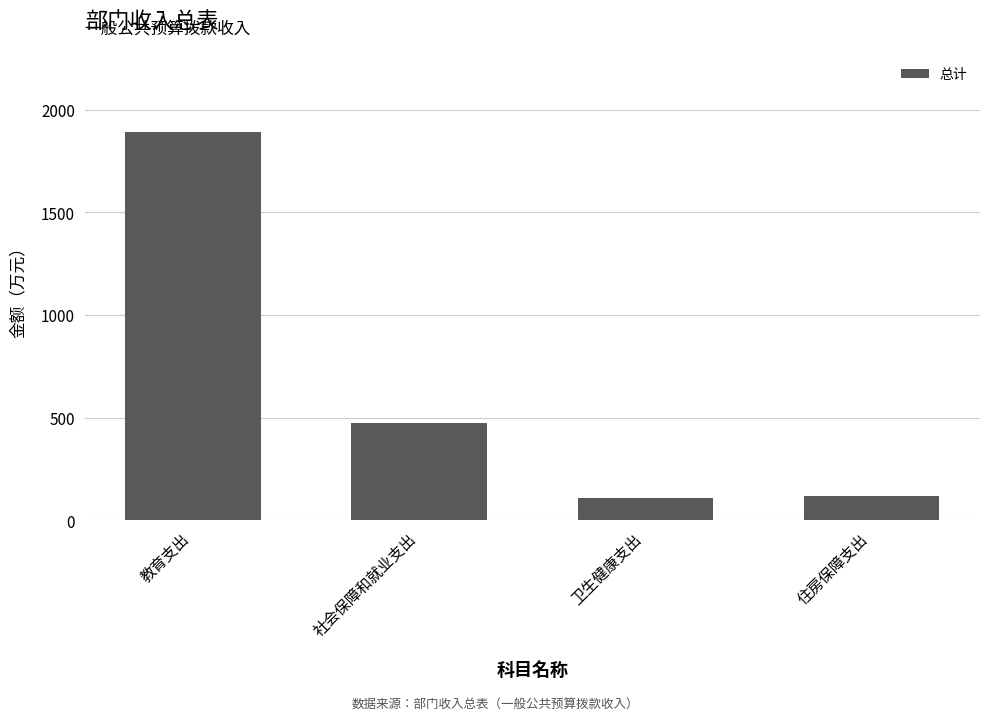

What is the maximum value shown in the chart?

1888.8